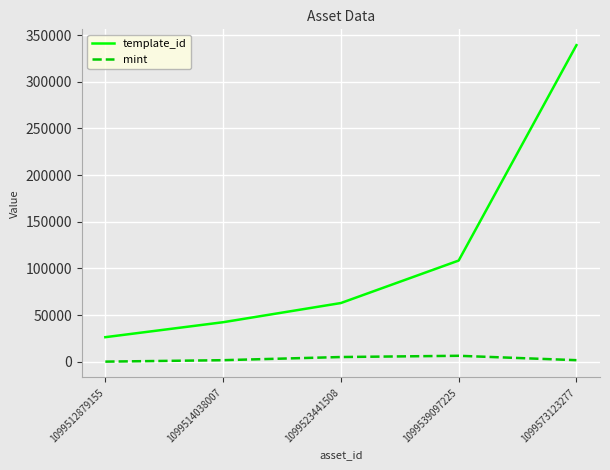

What value does the template_id series have at 1099512879155, to the nearest 50?

26400